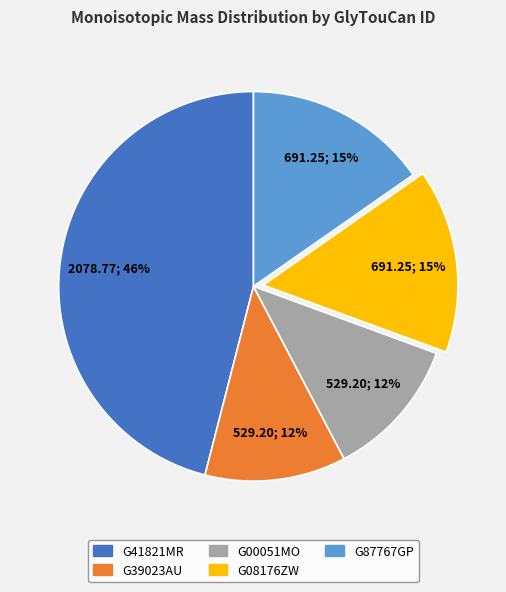

Is the sum of G41821MR and G00051MO greater than half?

Yes